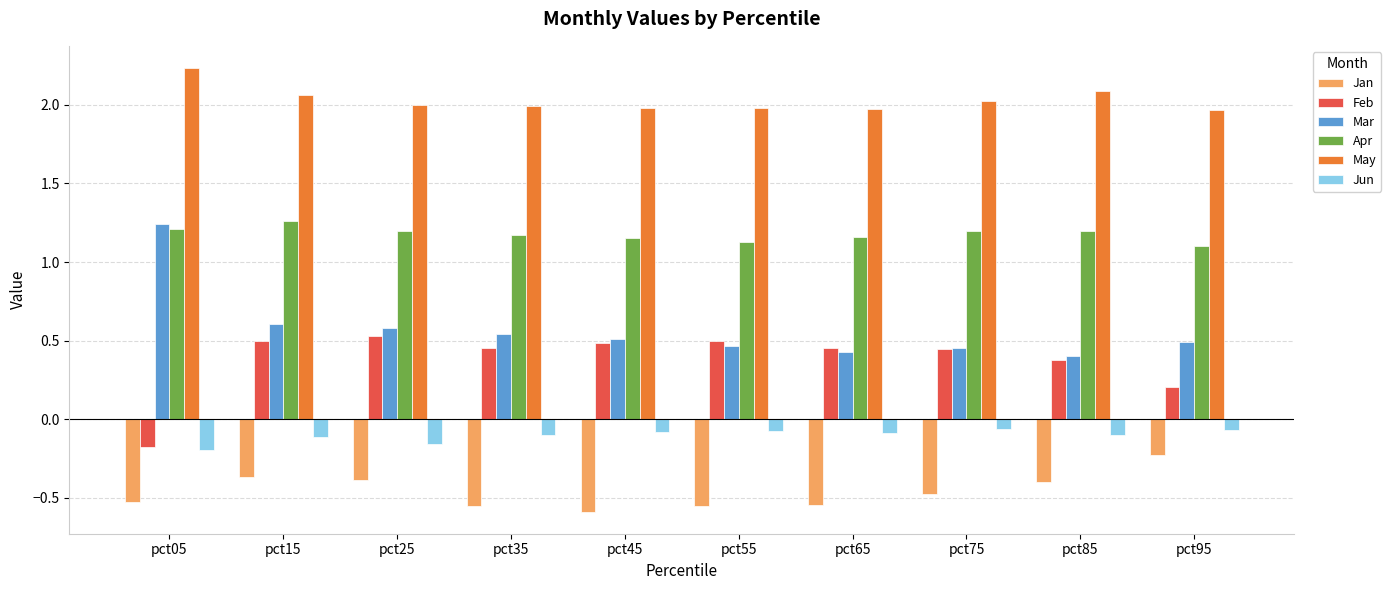

Is the value of May at pct65 greater than the value of Jun at pct75?

Yes